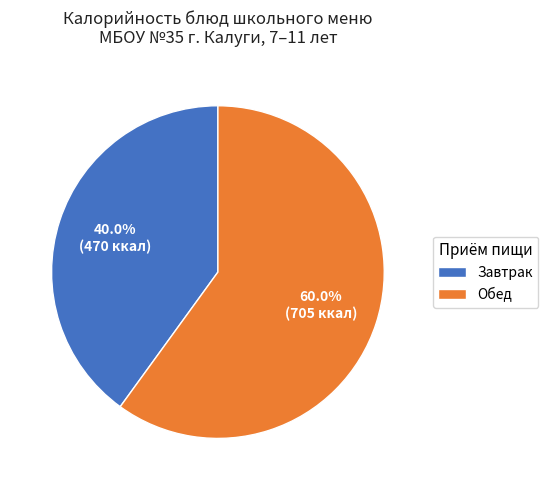

Combined, what portion of the pie is Завтрак and Обед?

100.0%